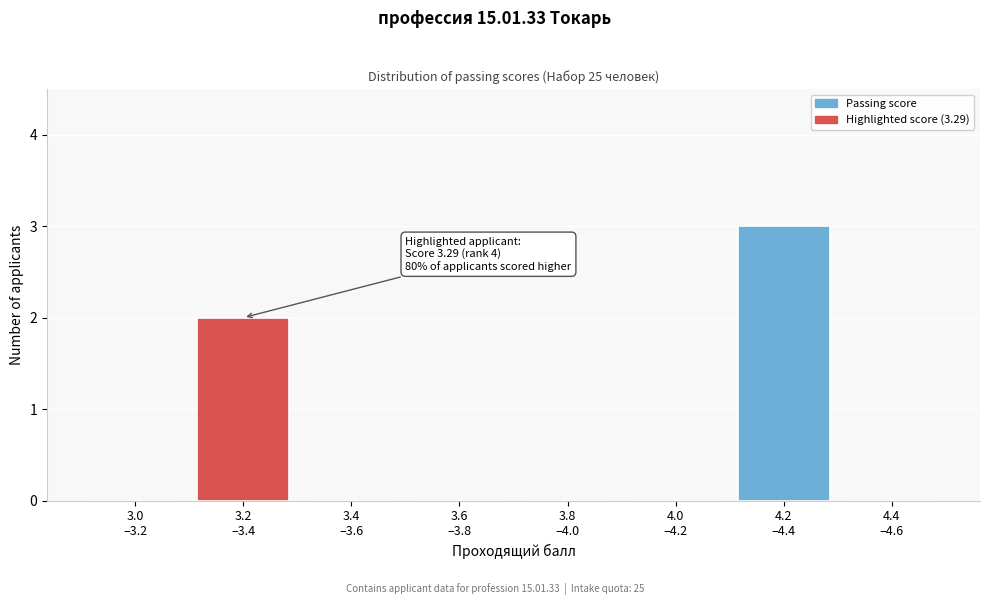

What is the maximum value shown in the chart?

3